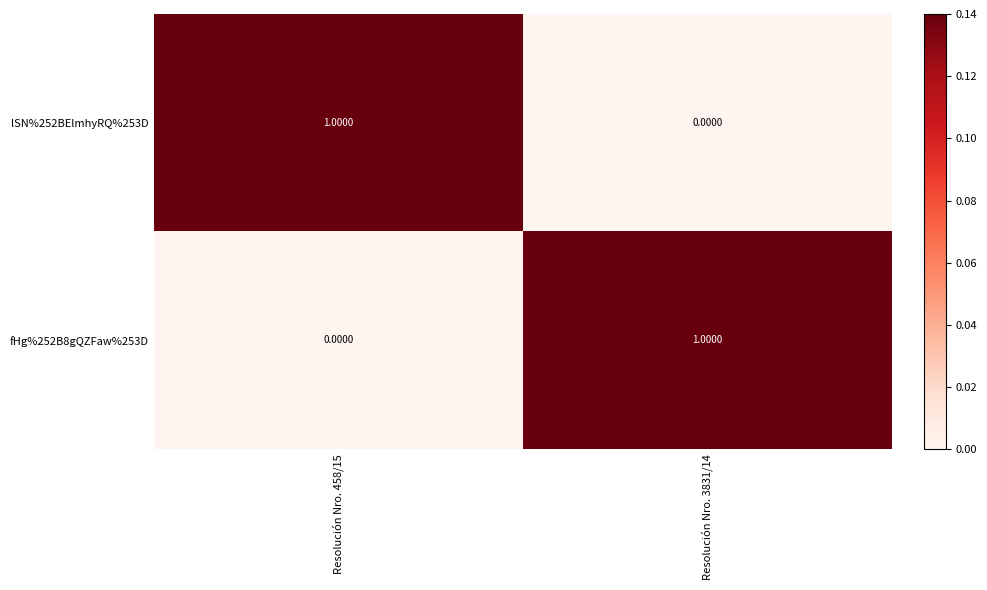

Rank the series at Resolución Nro. 3831/14 from highest to lowest value.

fHg%252B8gQZFaw%253D, lSN%252BElmhyRQ%253D